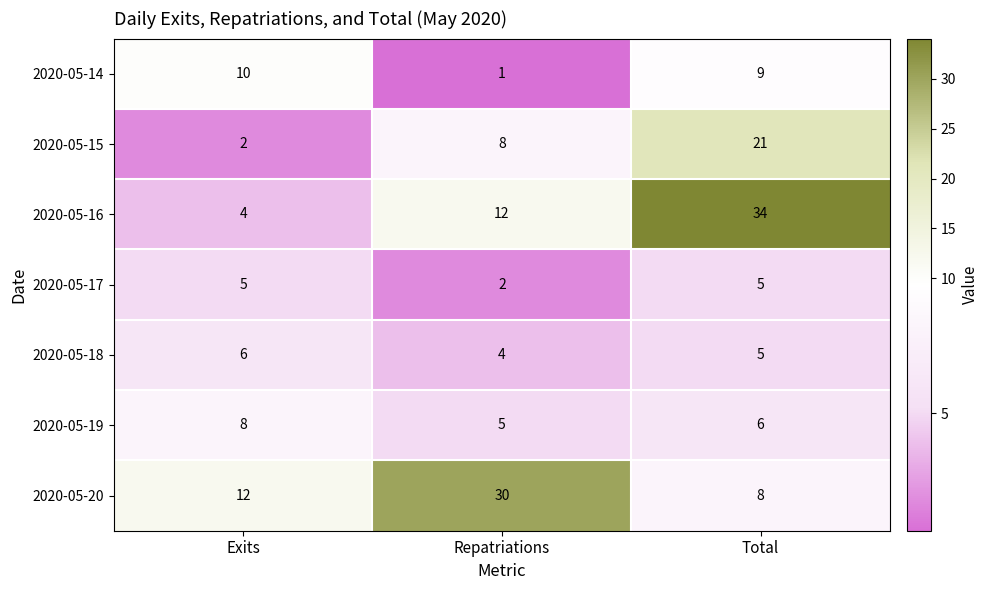

What is the maximum value shown in the chart?

34